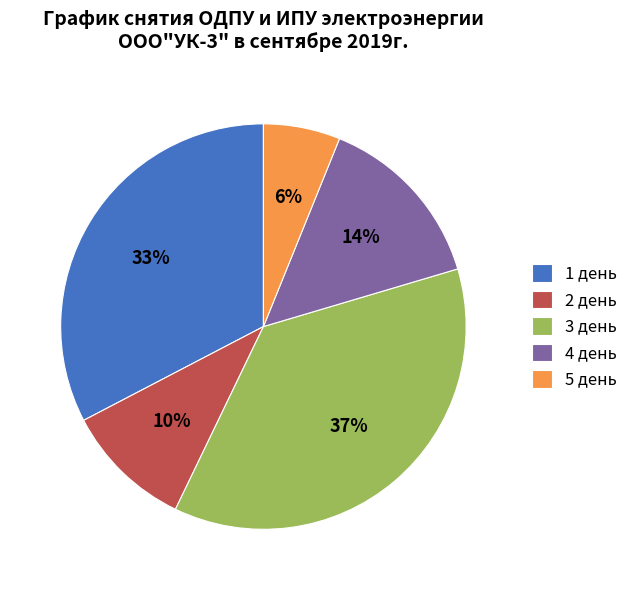

Combined, do 4 день and 2 день account for over 50%?

No